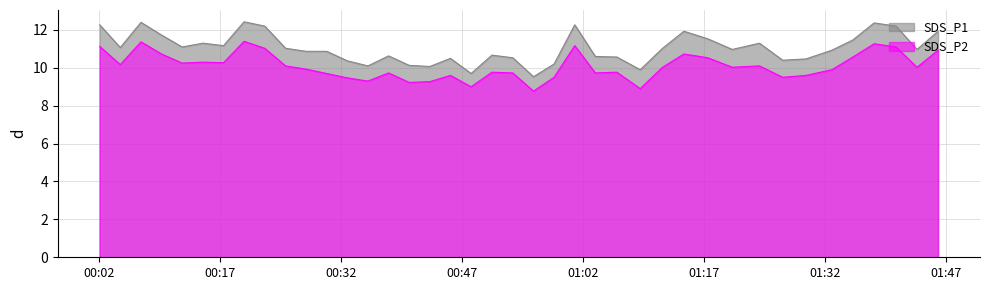

True or false: SDS_P2 and SDS_P1 cross at least once.

False